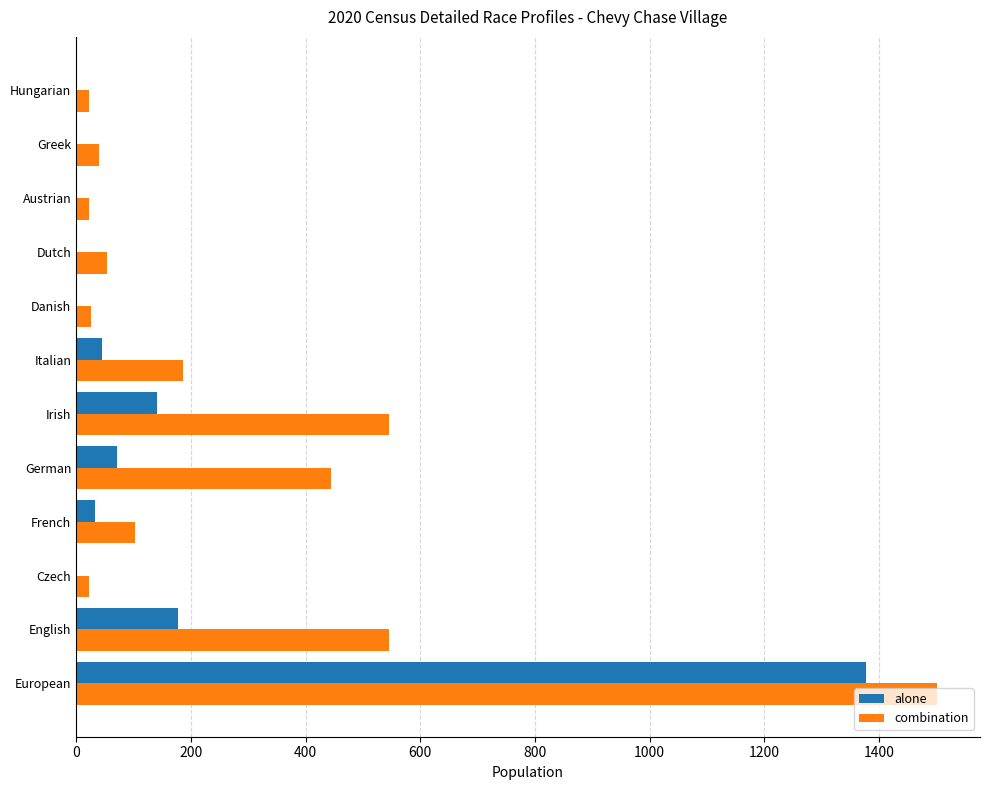

What is the maximum value shown in the chart?

1501